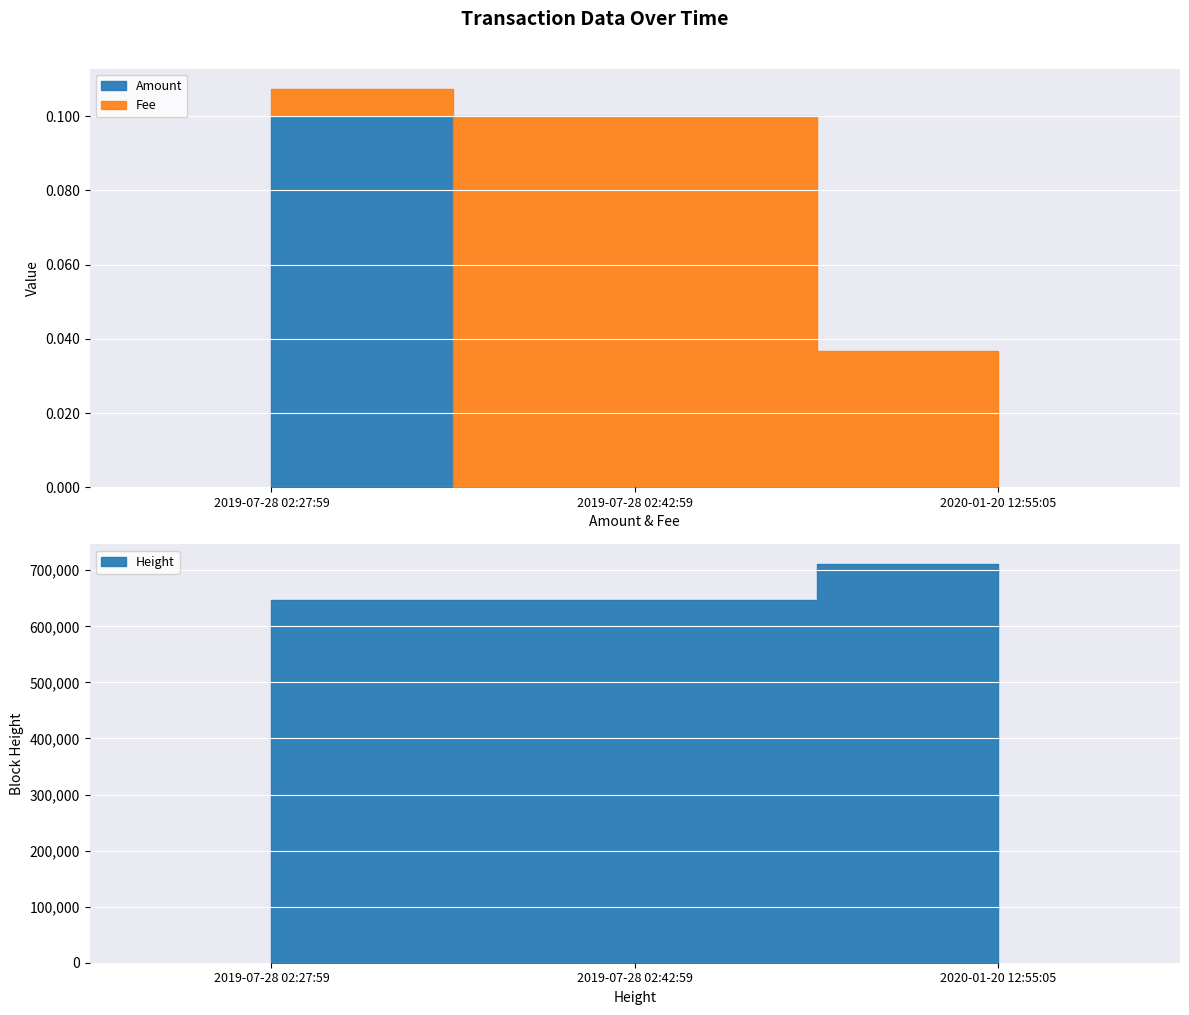

List the labels in order of Height value, smallest first.

2019-07-28 02:27:59, 2019-07-28 02:42:59, 2020-01-20 12:55:05